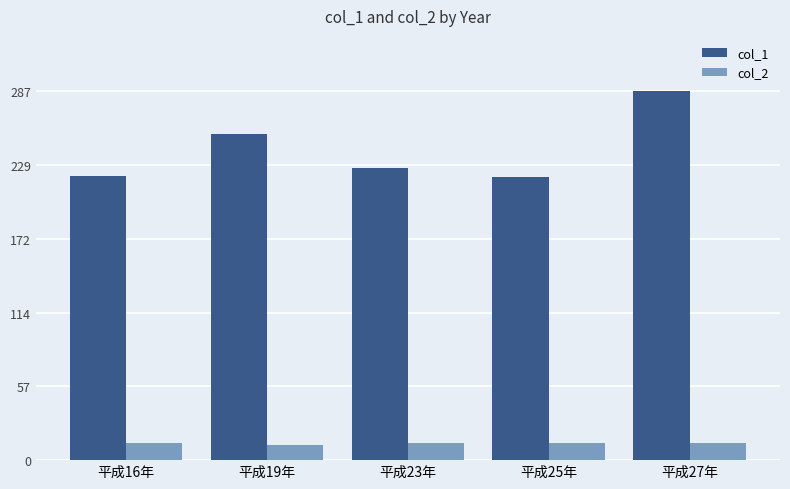

True or false: col_1 has a value of 254 at 平成19年.

True